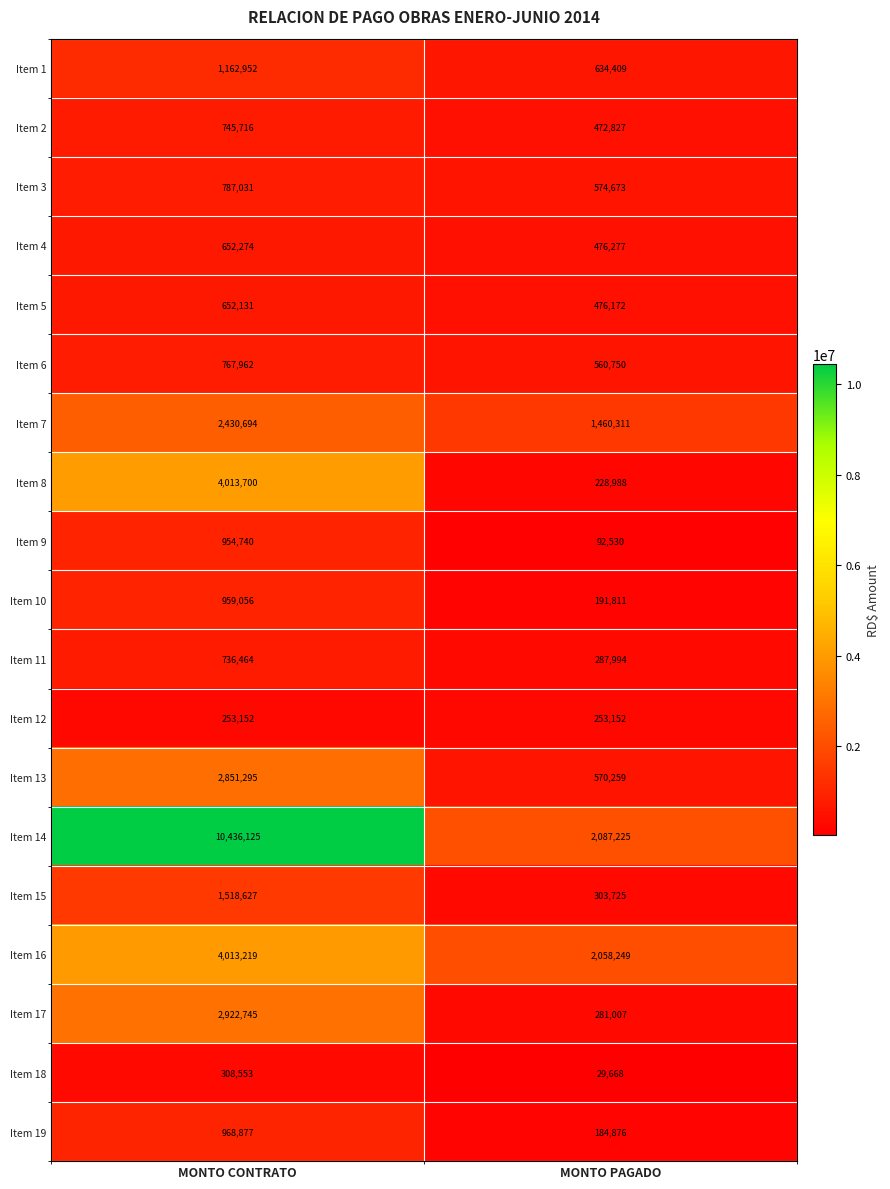

Is it true that Item 12 equals 253152 at MONTO CONTRATO?

True